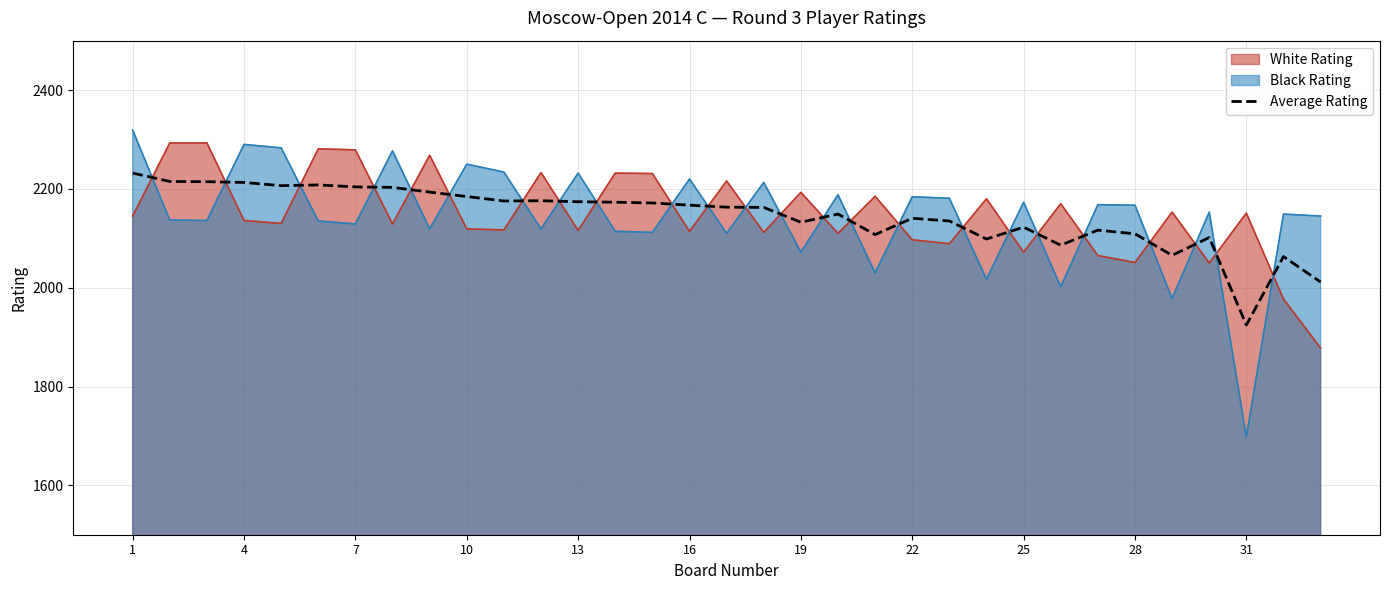

Which series has the largest range (max minus min)?

Black Rating